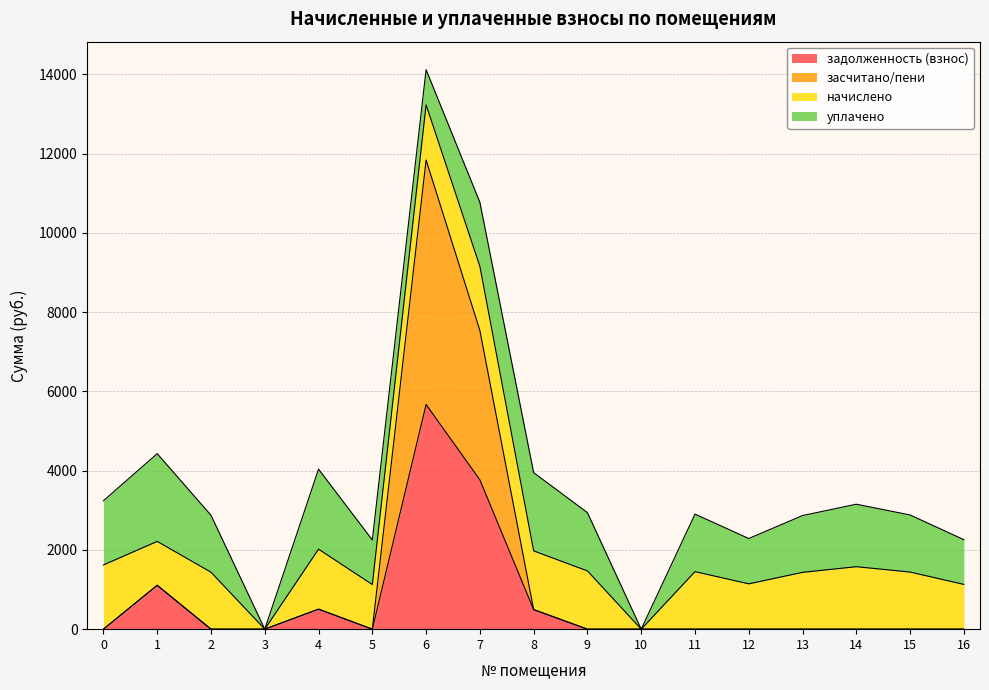

What is the total value across all series at 15?

2881.5